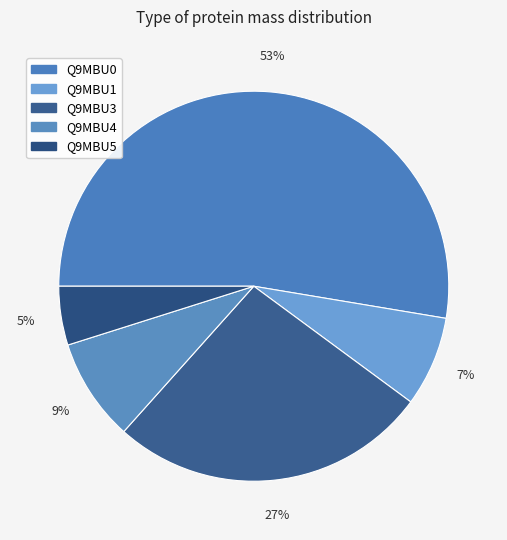

Is it true that Q9MBU3 is 27% of the pie?

True